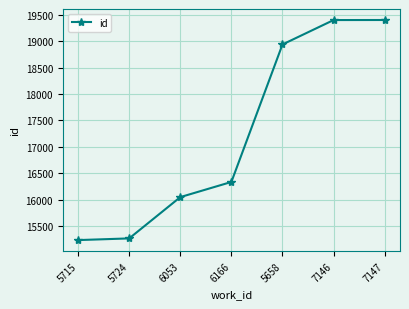

What is the sum of all values?

120611